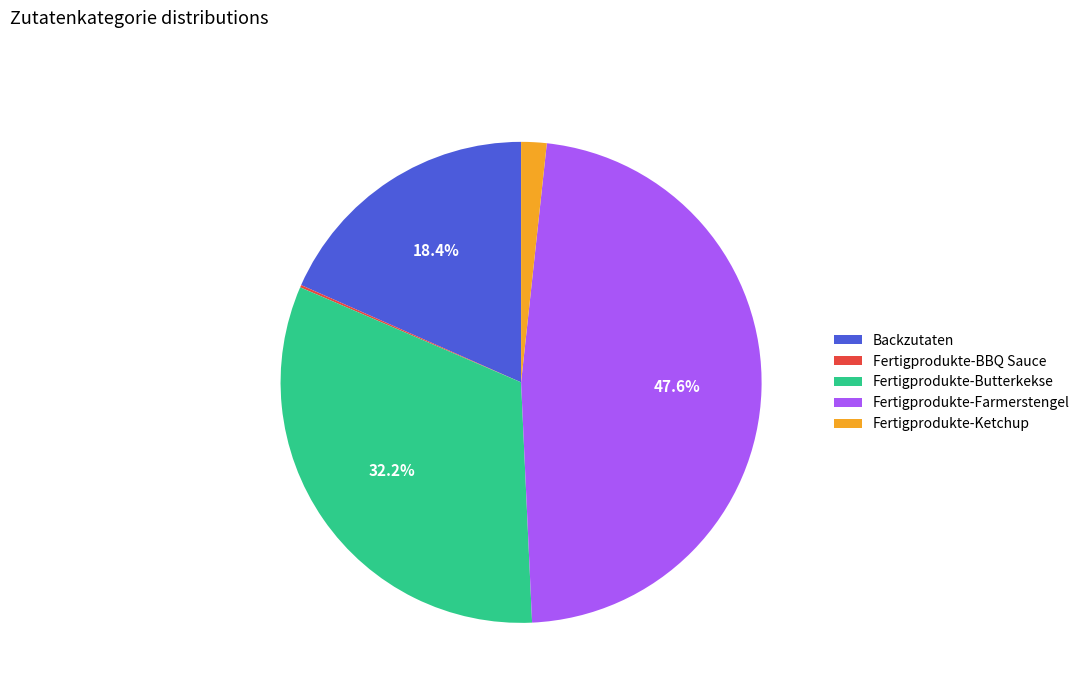

What portion of the pie excludes Fertigprodukte-Farmerstengel?

52.4%